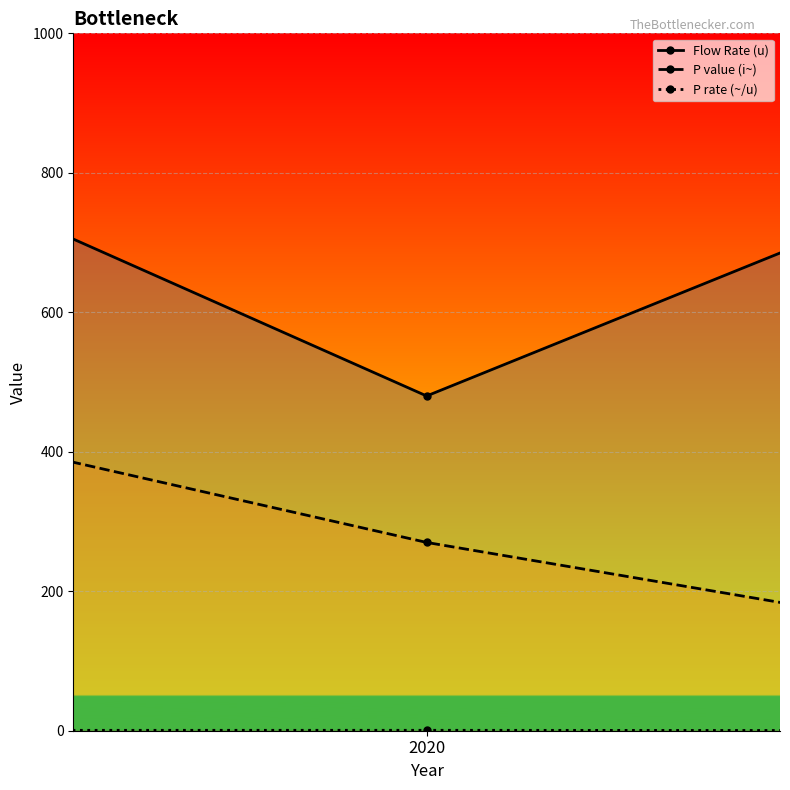

Which series has the largest total across all categories?

Flow Rate (u)